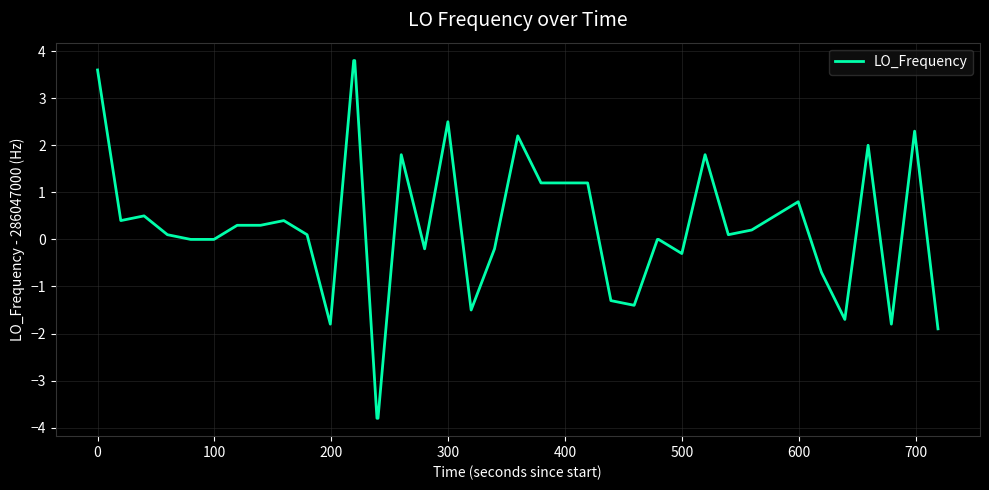

What is the minimum value shown in the chart?

-3.8